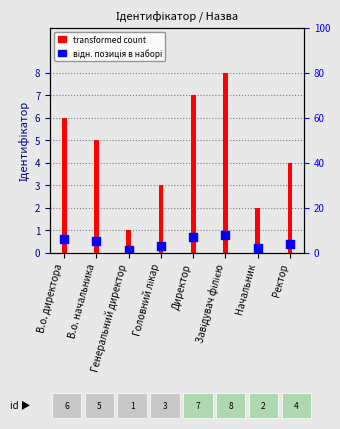

At which category is the sum across all series the highest?

Завідувач філією